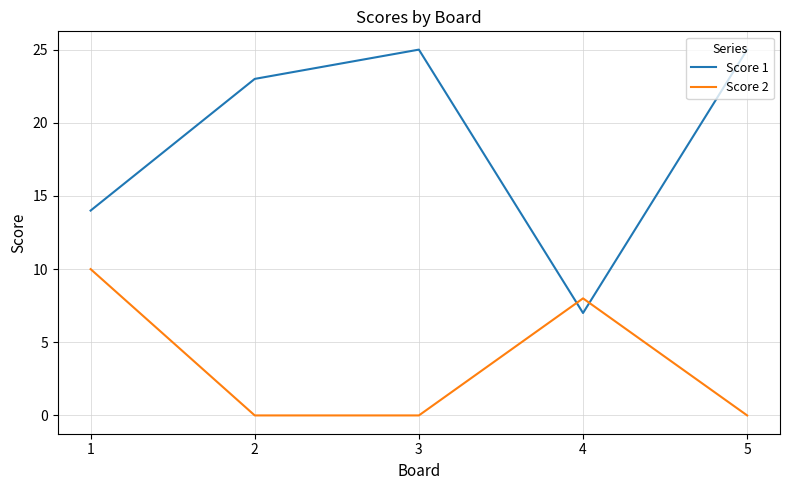

How many intersections are there between Score 1 and Score 2?

2